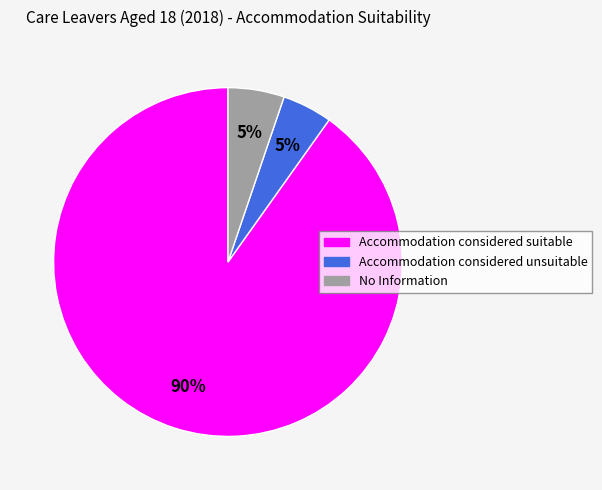

Which slice is the largest?

Accommodation considered suitable